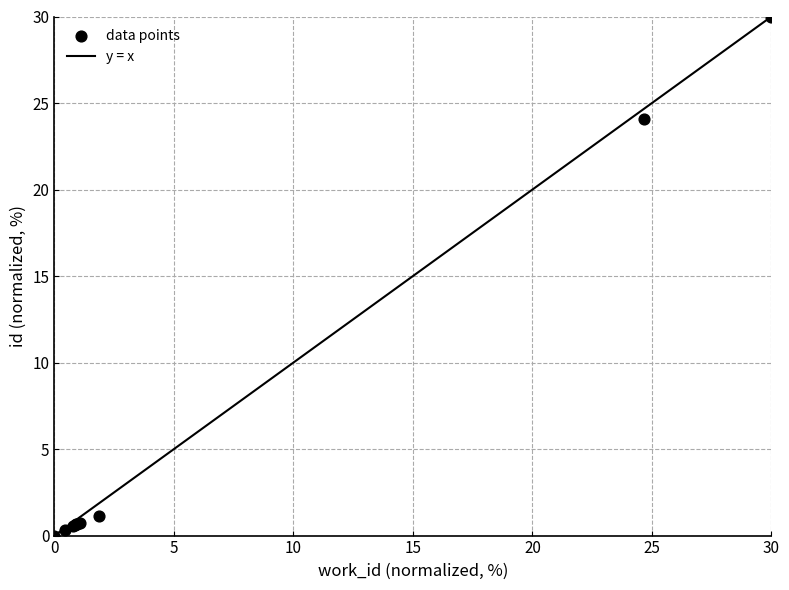

What Y value in the scatter plot is closest to 15?

24.1